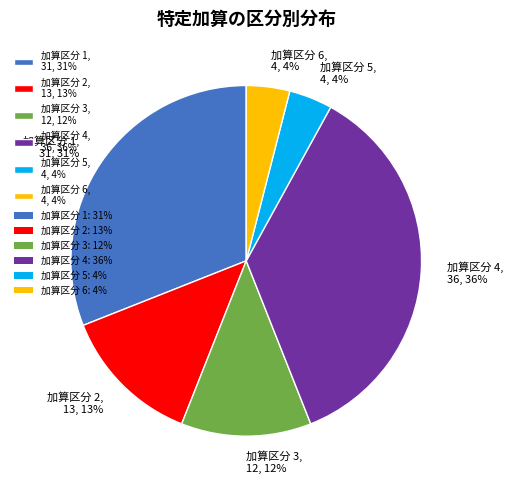

True or false: 加算区分 3, 12, 12% accounts for 25% of the total.

False